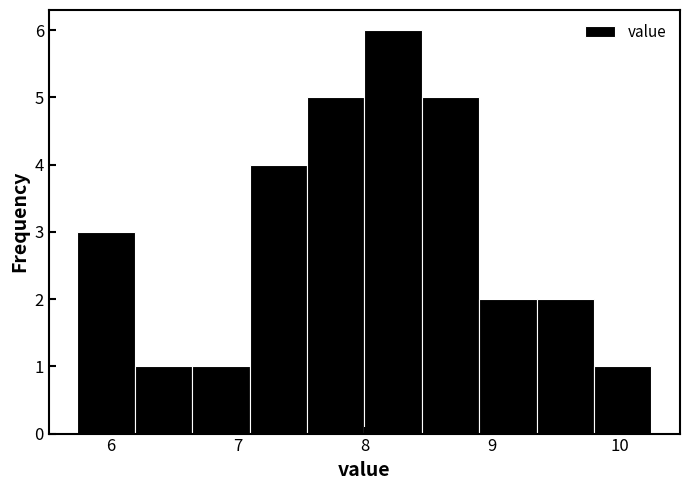

Reading left to right, list every bar in this chart as the range it spans on the x-axis followed by its height. Neither the bar edges nor the heights are printed on the chart, so give them approximately, as read against the axes.

5.7 to 6.2: 3
6.2 to 6.6: 1
6.6 to 7.1: 1
7.1 to 7.5: 4
7.5 to 8.0: 5
8.0 to 8.4: 6
8.4 to 8.9: 5
8.9 to 9.3: 2
9.3 to 9.8: 2
9.8 to 10.3: 1